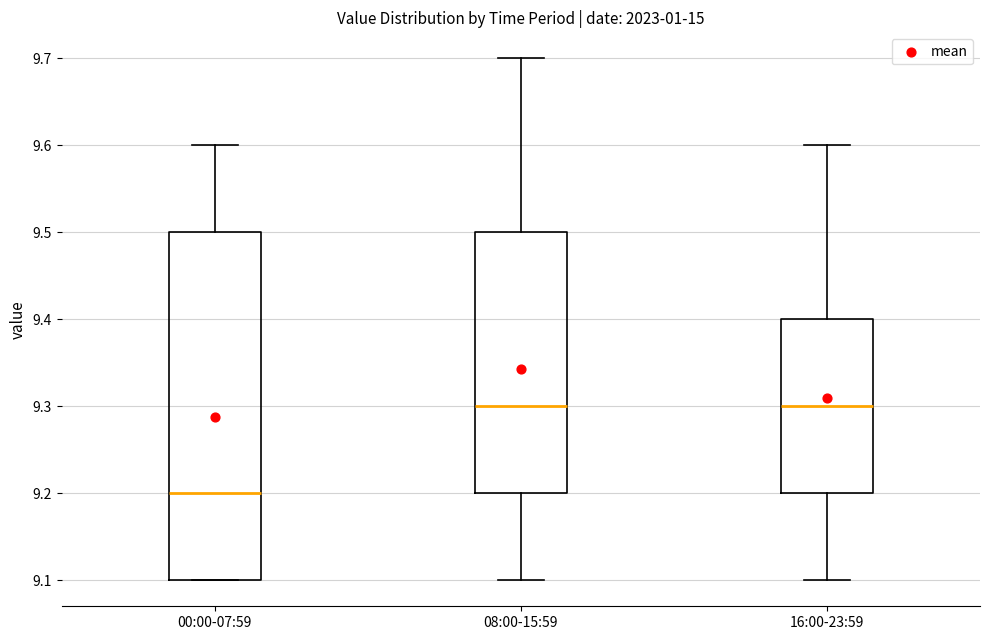

Which box's median line is the lowest?

00:00-07:59